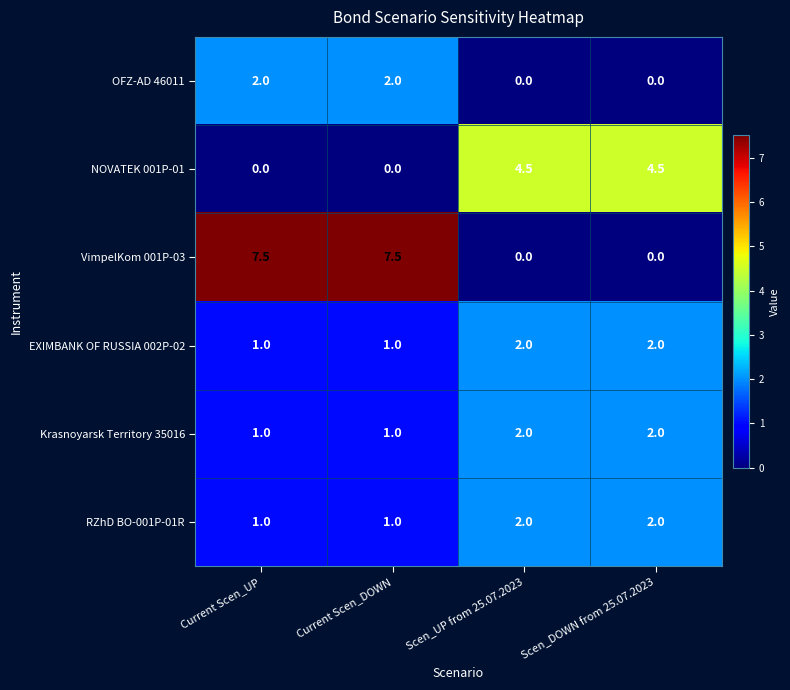

What is the total value across all series at Current Scen_UP?

12.5